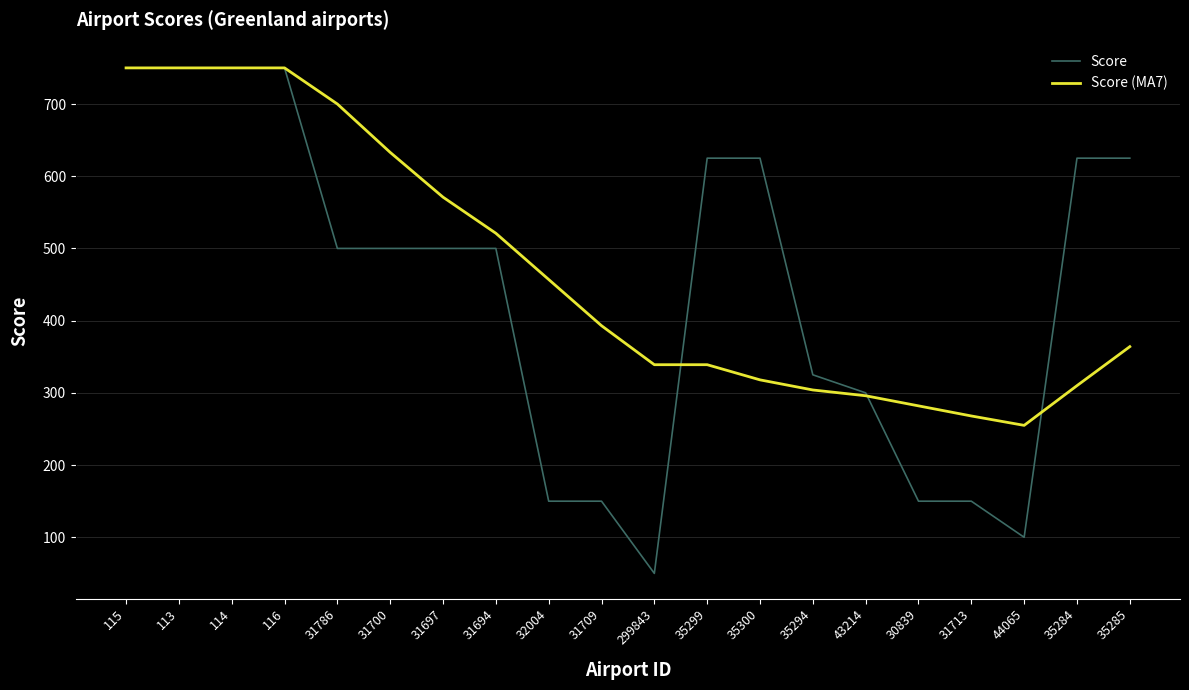

Rank the series at 31713 from highest to lowest value.

Score (MA7), Score